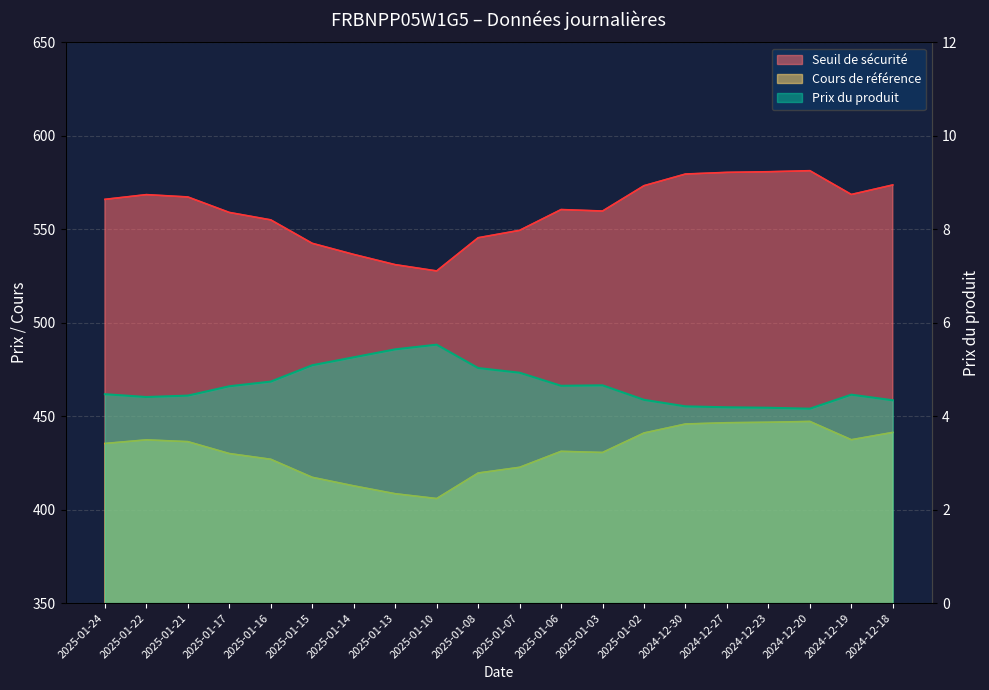

True or false: Seuil de sécurité and Prix du produit intersect in this chart.

False